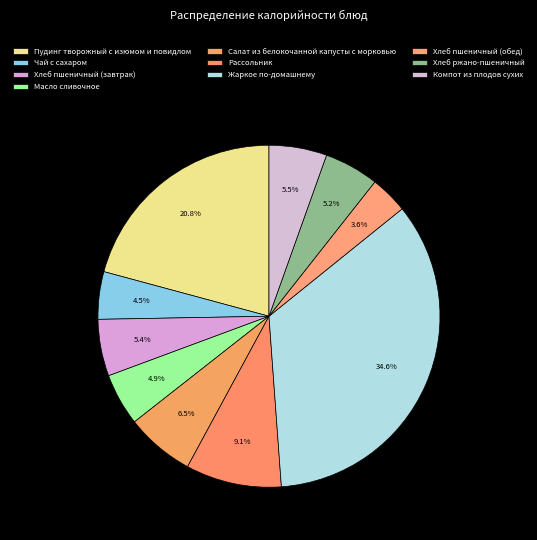

Combined, do Чай с сахаром and Жаркое по-домашнему account for over 50%?

No